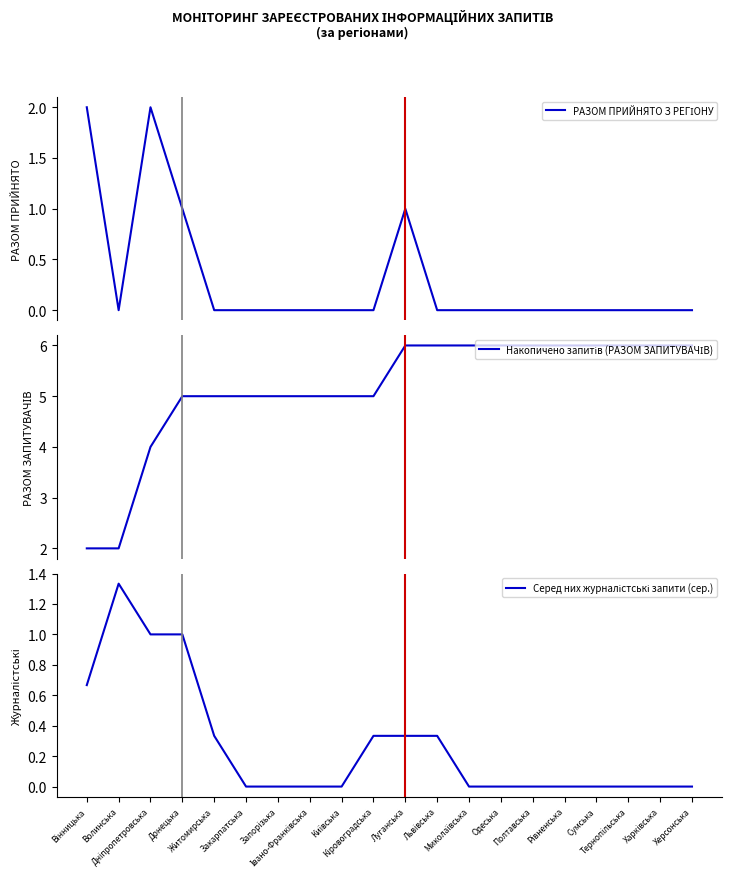

Reading left to right, list all the values displayed in this chart.

РАЗОМ ПРИЙНЯТО З РЕГІОНУ: Вінницька=2.0	Волинська=0.0	Дніпропетровська=2.0	Донецька=1.0	Житомирська=0.0	Закарпатська=0.0	Запорізька=0.0	Івано-Франківська=0.0	Київська=0.0	Кіровоградська=0.0	Луганська=1.0	Львівська=0.0	Миколаївська=0.0	Одеська=0.0	Полтавська=0.0	Рівненська=0.0	Сумська=0.0	Тернопільська=0.0	Харківська=0.0	Херсонська=0.0
Накопичено запитів (РАЗОМ ЗАПИТУВАЧІВ): Вінницька=2.0	Волинська=2.0	Дніпропетровська=4.0	Донецька=5.0	Житомирська=5.0	Закарпатська=5.0	Запорізька=5.0	Івано-Франківська=5.0	Київська=5.0	Кіровоградська=5.0	Луганська=6.0	Львівська=6.0	Миколаївська=6.0	Одеська=6.0	Полтавська=6.0	Рівненська=6.0	Сумська=6.0	Тернопільська=6.0	Харківська=6.0	Херсонська=6.0
Серед них журналістські запити (сер.): Вінницька=0.7	Волинська=1.3	Дніпропетровська=1.0	Донецька=1.0	Житомирська=0.3	Закарпатська=0.0	Запорізька=0.0	Івано-Франківська=0.0	Київська=0.0	Кіровоградська=0.3	Луганська=0.3	Львівська=0.3	Миколаївська=0.0	Одеська=0.0	Полтавська=0.0	Рівненська=0.0	Сумська=0.0	Тернопільська=0.0	Харківська=0.0	Херсонська=0.0